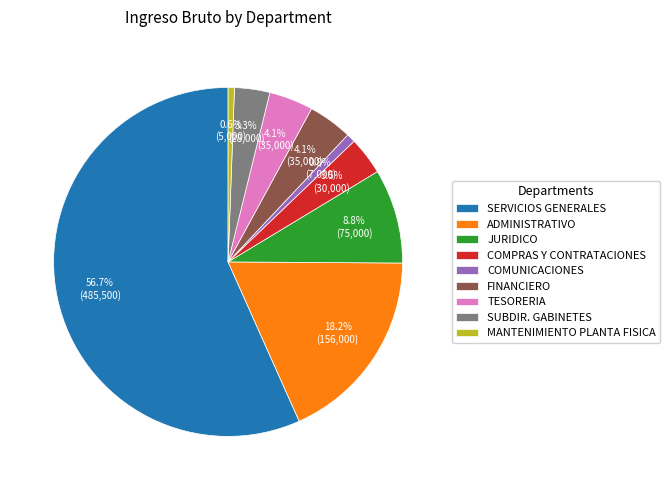

To the nearest percent, what is the combined percentage of FINANCIERO and MANTENIMIENTO PLANTA FISICA?

5%